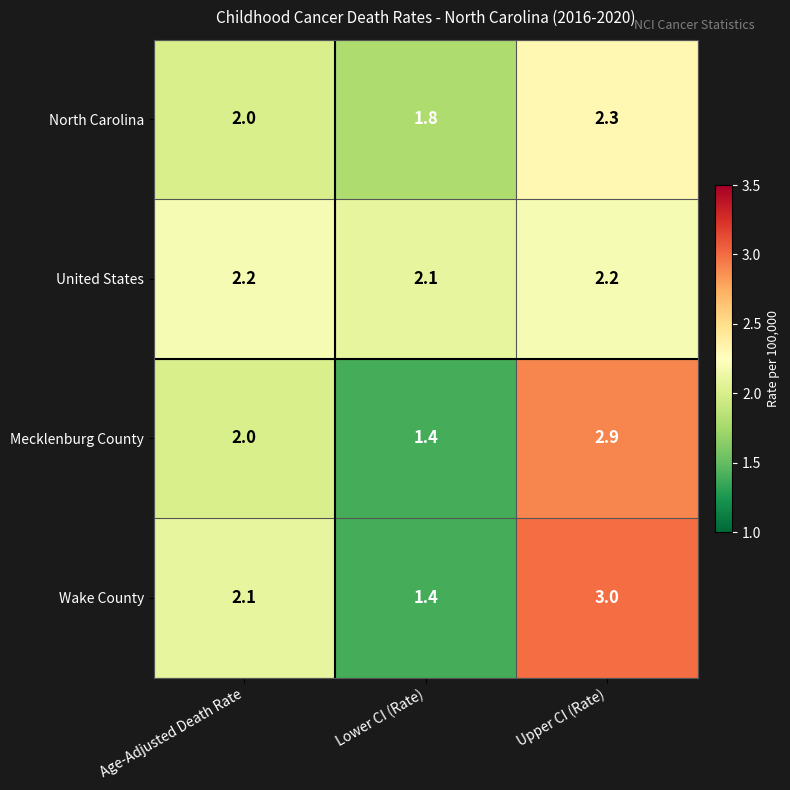

Reading right to left, extract all data points from this chart.

North Carolina: 2.3	1.8	2.0
United States: 2.2	2.1	2.2
Mecklenburg County: 2.9	1.4	2.0
Wake County: 3.0	1.4	2.1